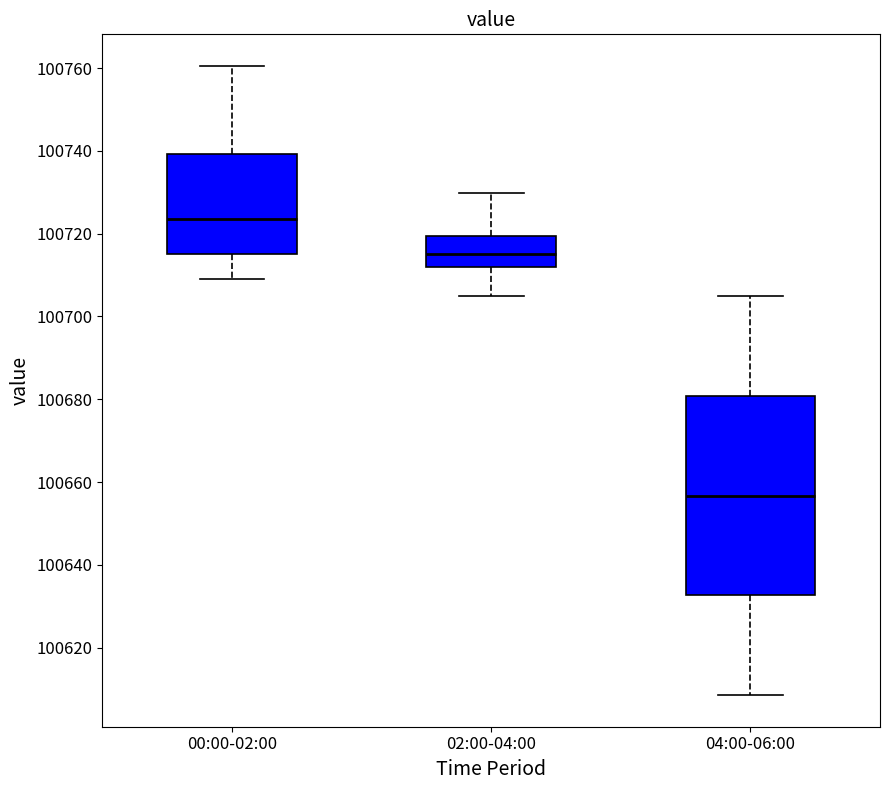

Where is the upper edge of the box for 04:00-06:00 on the y-axis? The values are not printed on the chart, so give them approximately, as read against the axis.

100680